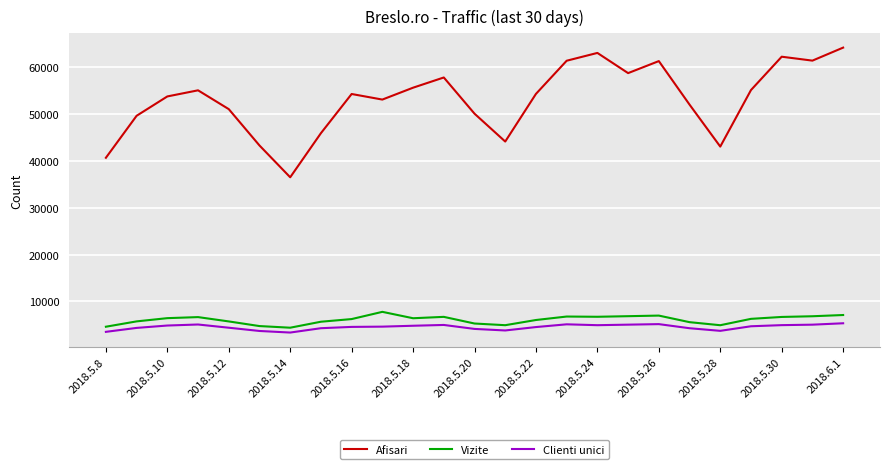

True or false: Afisari and Clienti unici cross at least once.

False